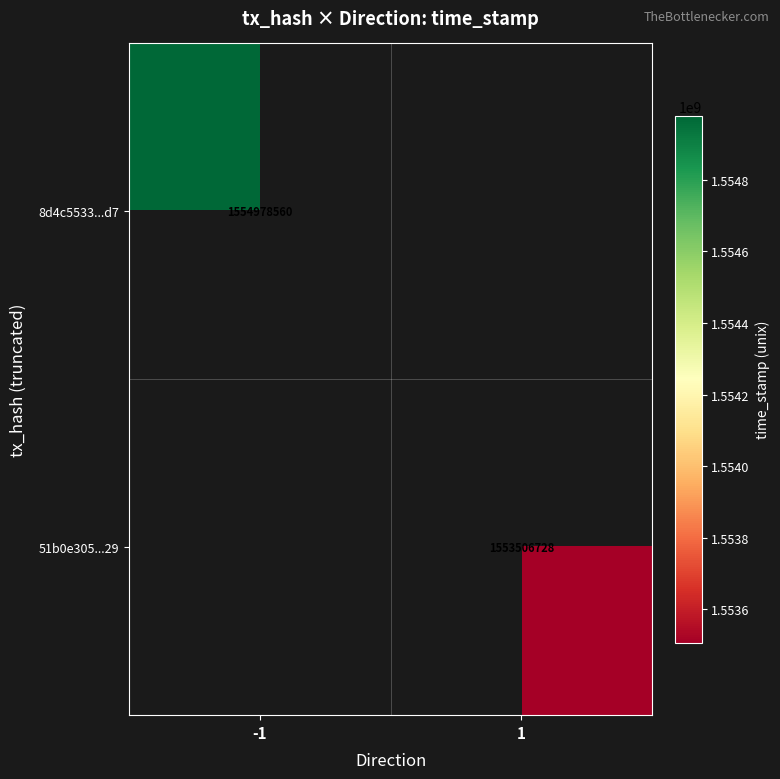

The value of 51b0e305...29 at 1 is 2186124970. True or false?

False